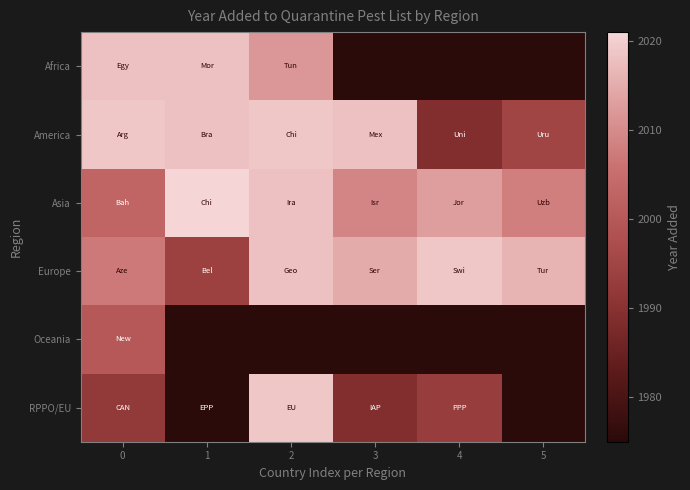

Rank the categories by RPPO/EU value from lowest to highest.

1, 3, 0, 4, 2, 5